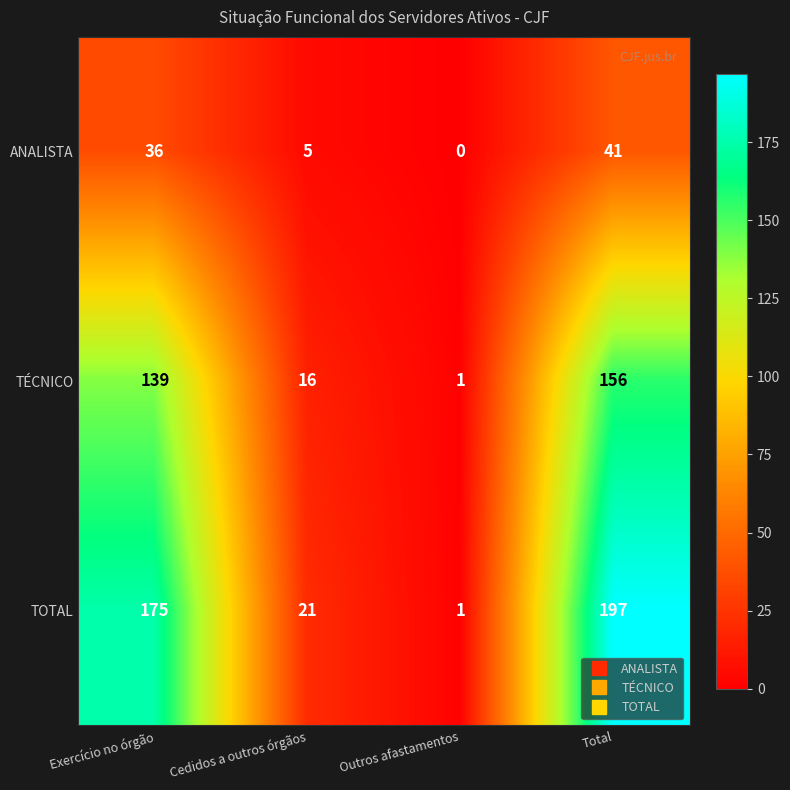

Reading right to left, list all the values displayed in this chart.

ANALISTA: 41	0	5	36
TÉCNICO: 156	1	16	139
TOTAL: 197	1	21	175